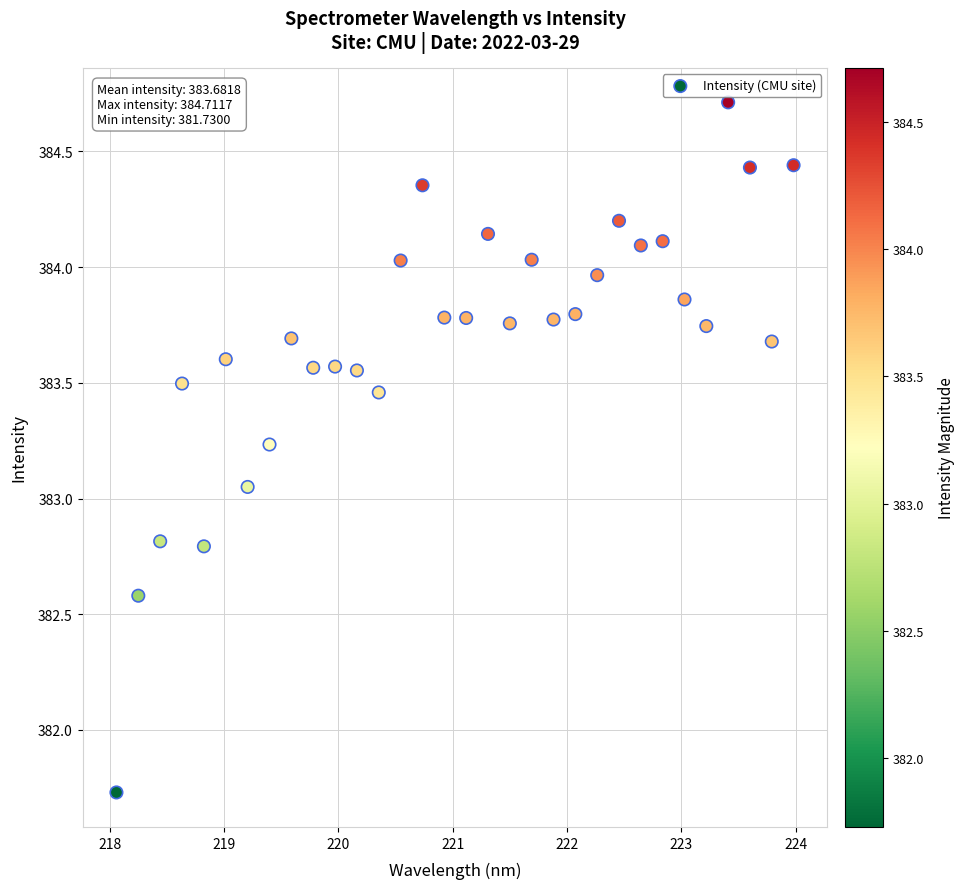

What is the range of X values (max minus min)?

5.9